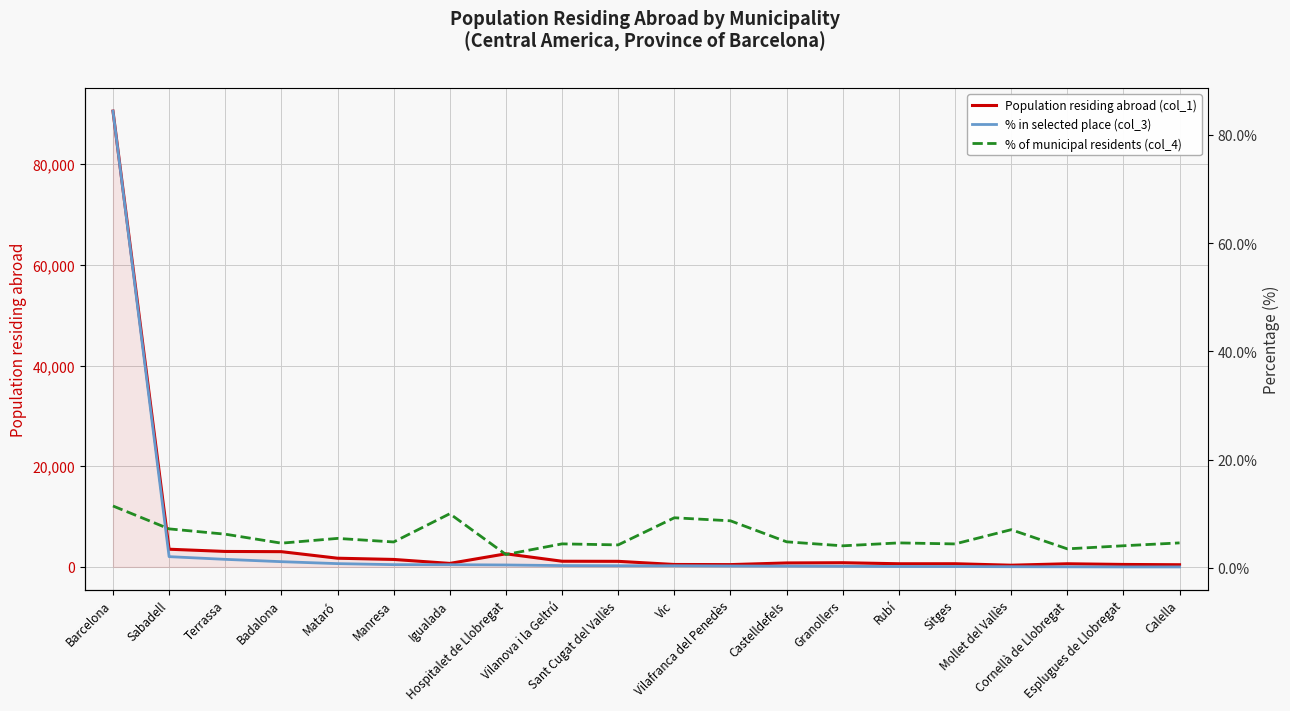

Where is the first local maximum for Population residing abroad (col_1)?

Hospitalet de Llobregat